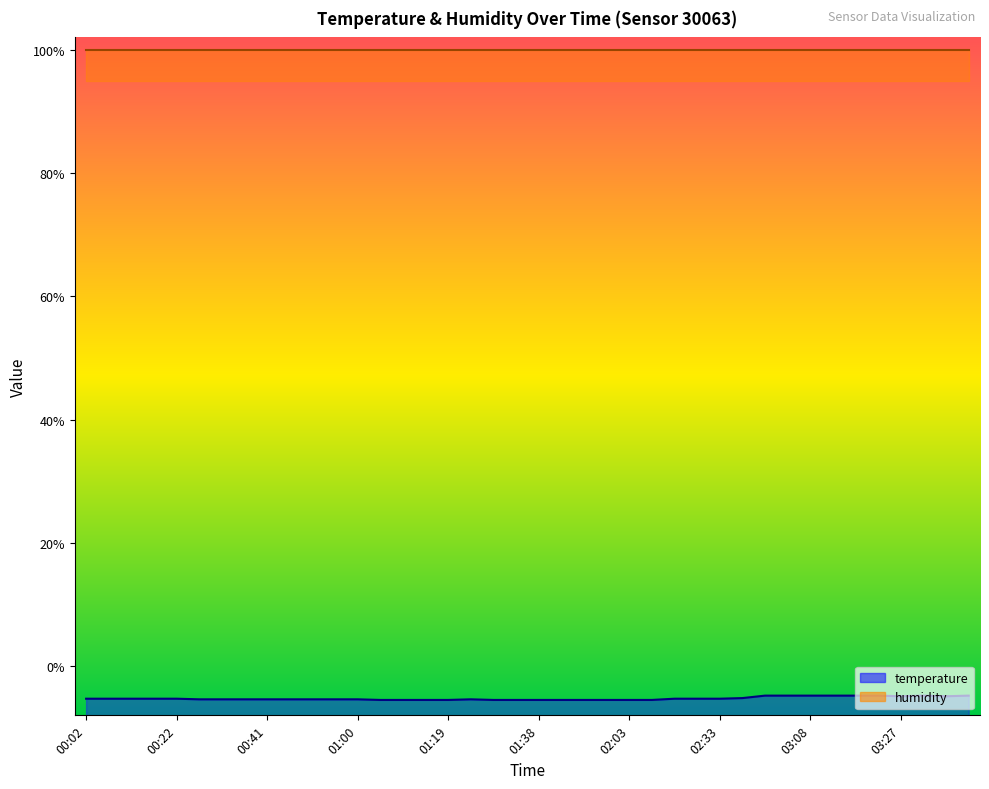

Does the chart display data point markers on the line(s)?

No